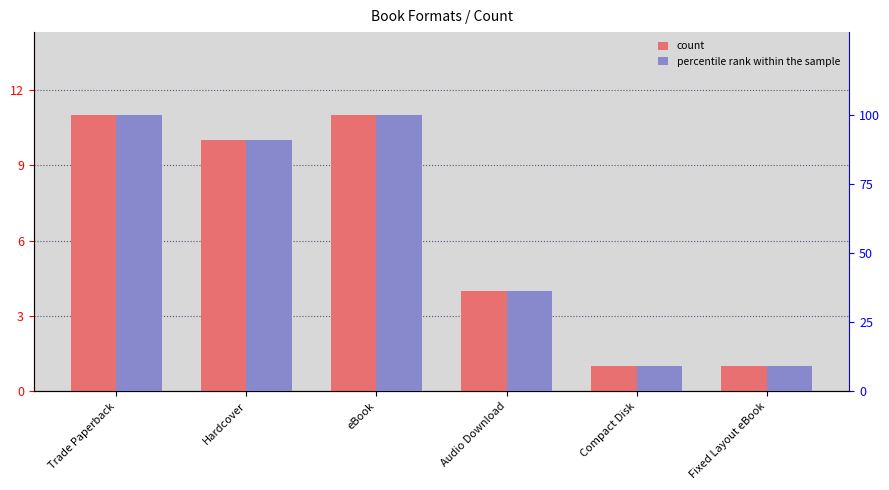

Which has a higher value, Audio Download or Hardcover?

Hardcover